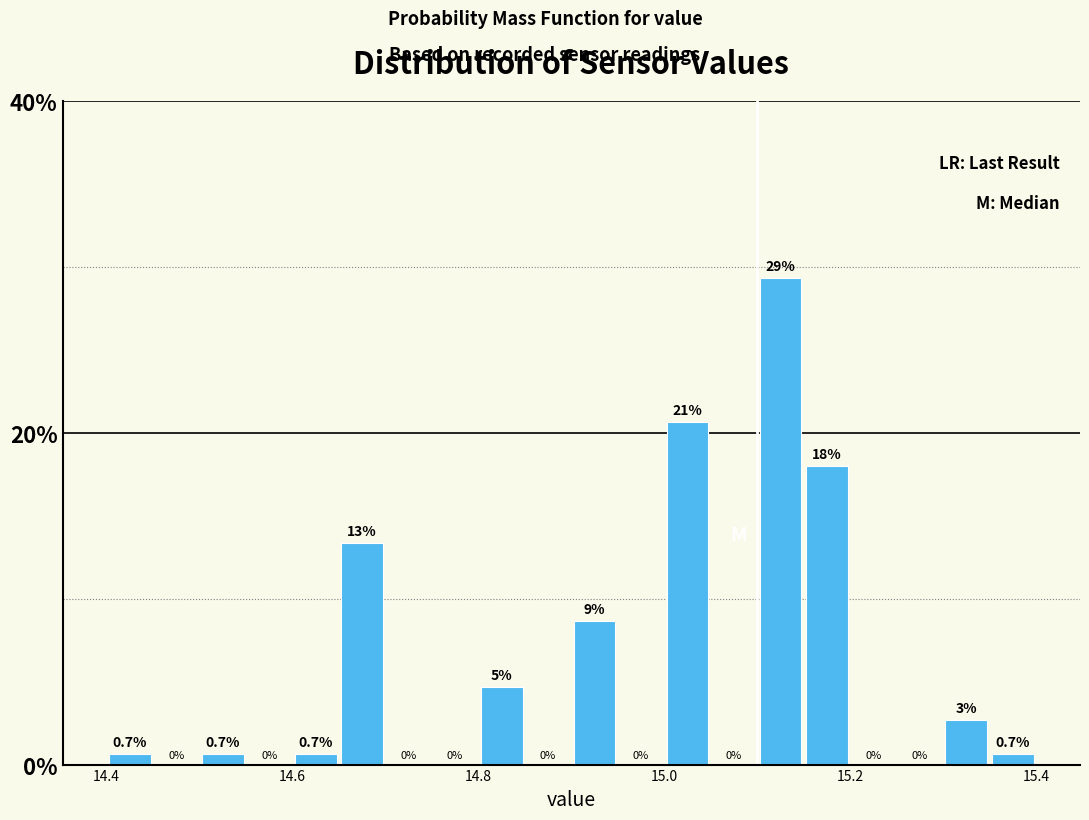

Read against the x-axis, roughly where is the centre of the tallest bar?

15.12